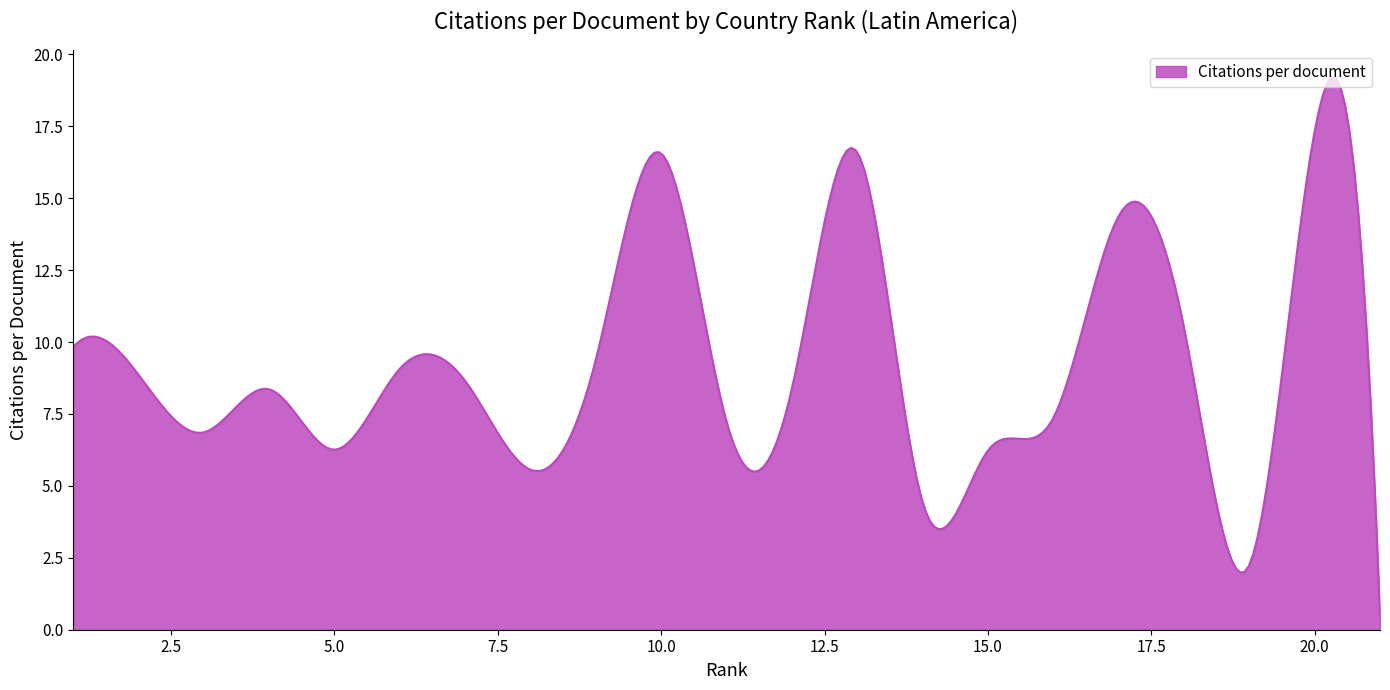

What is the maximum value shown in the chart?

19.2